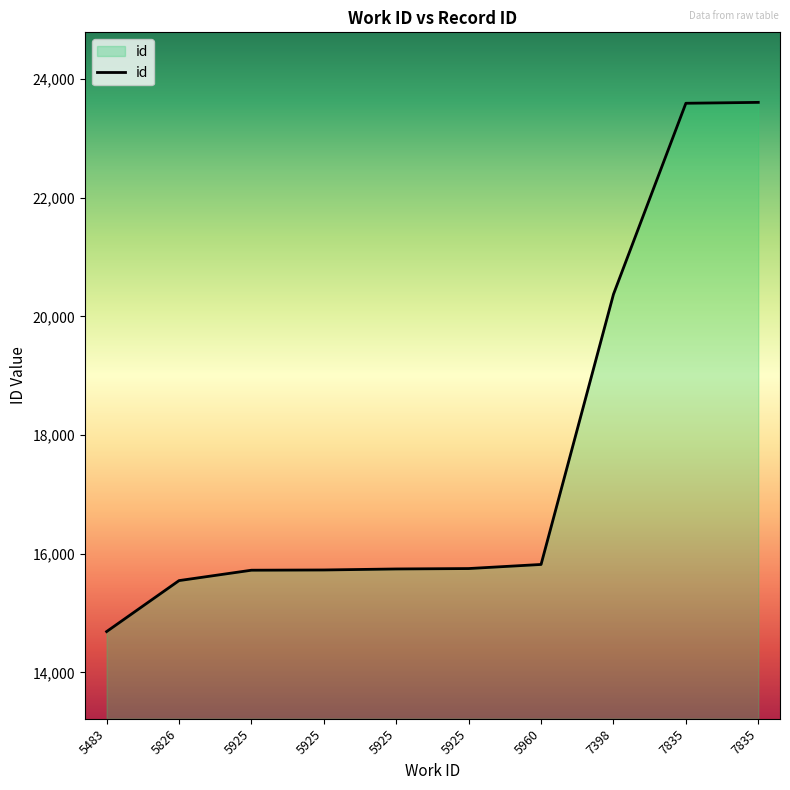

How many lines are shown in the chart?

1